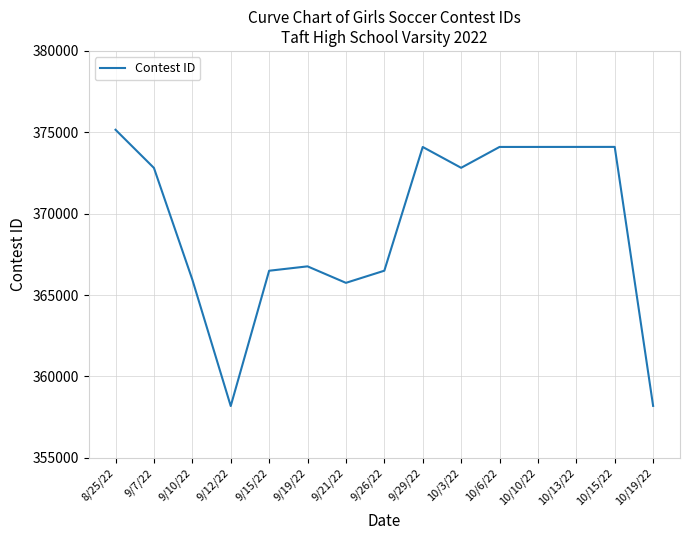

How many lines are shown in the chart?

1